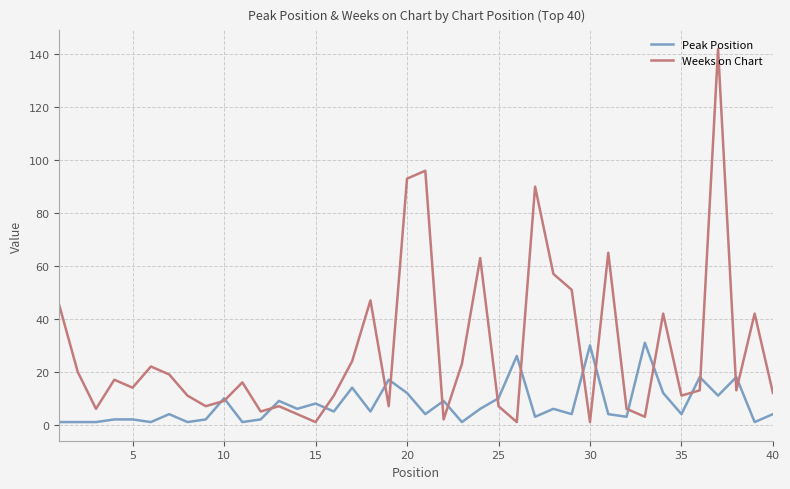

What is the maximum value for Weeks on Chart?

142